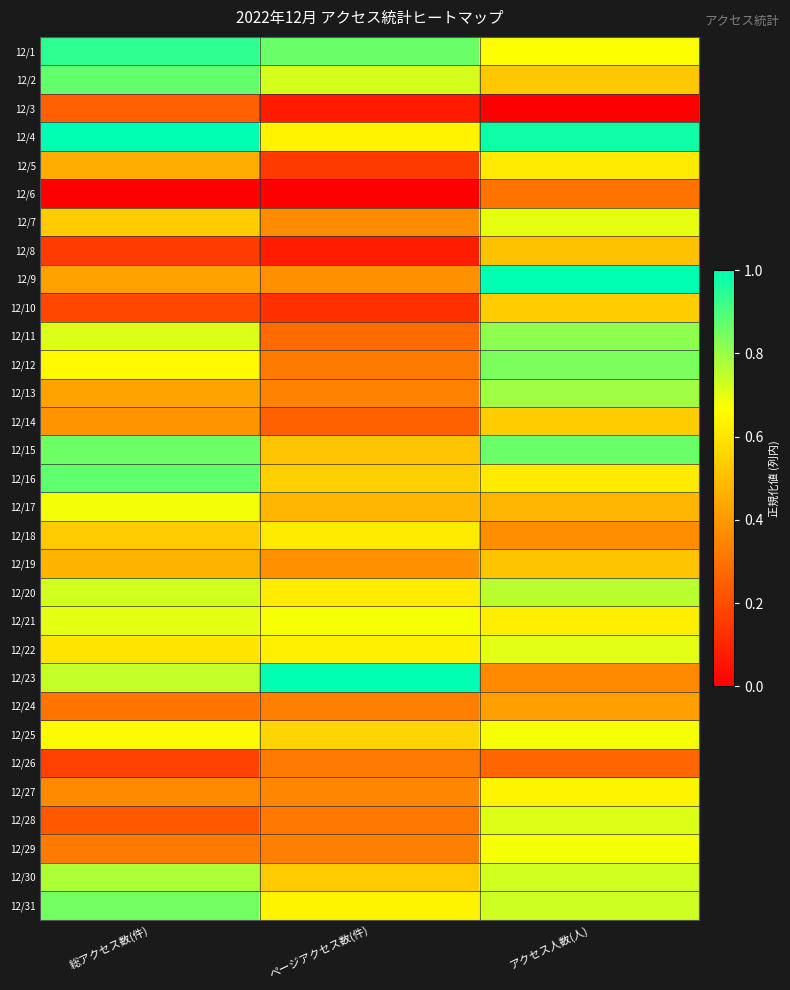

Which has a higher value, 総アクセス数(件) or アクセス人数(人)?

総アクセス数(件)